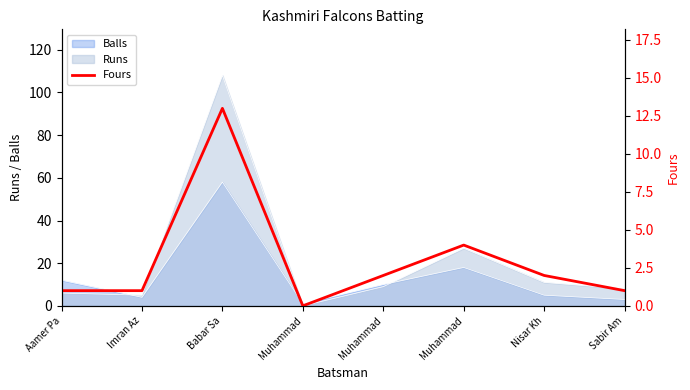

What is the label of the 8th point from the right?

Aamer Pa